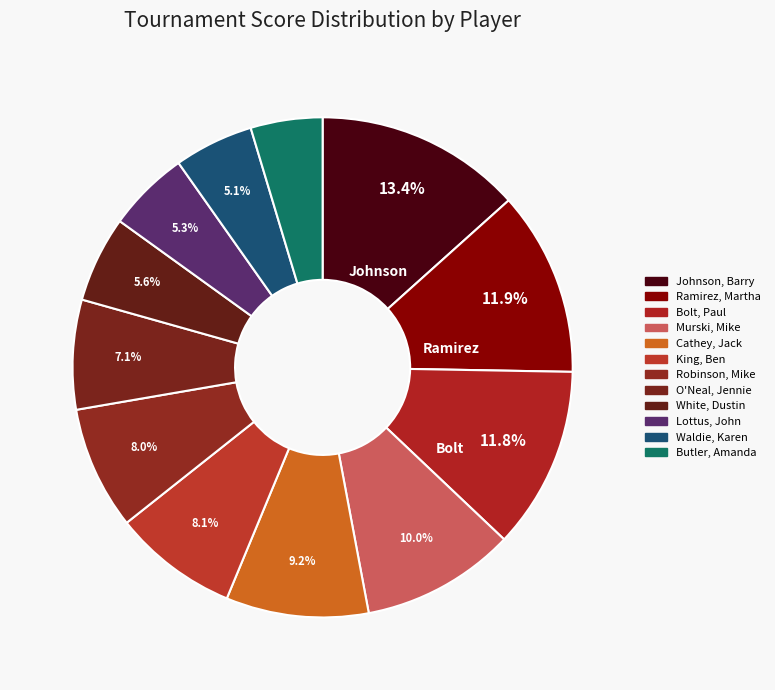

What is the total percentage of Robinson, Mike and White, Dustin?

13.5%